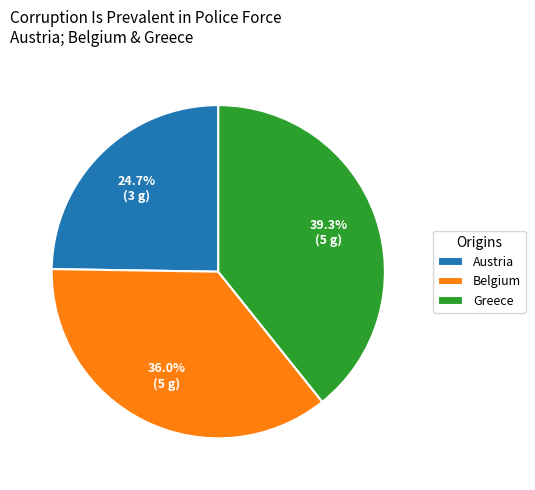

How many slices are in this pie chart?

3